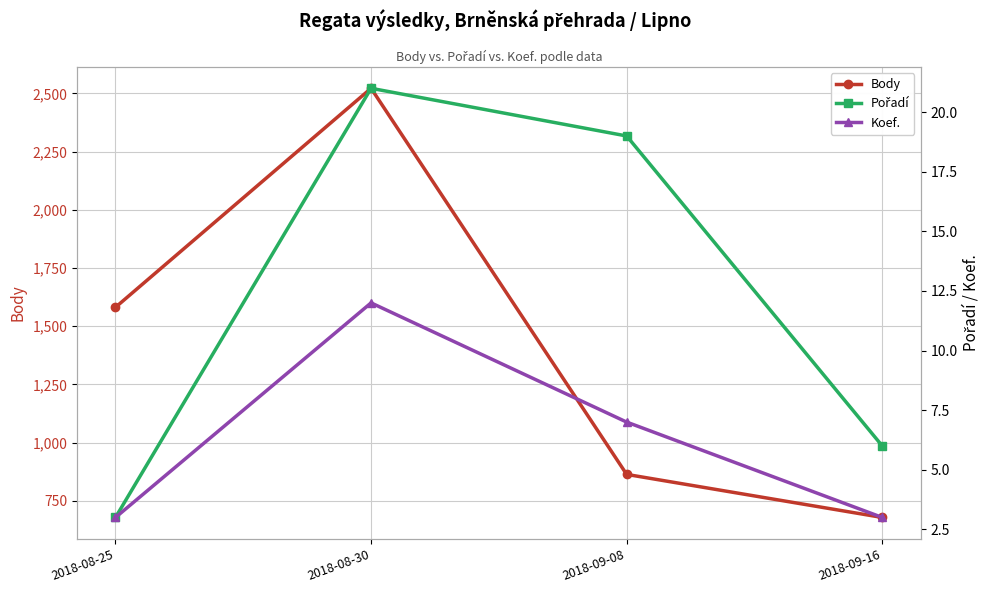

Reading left to right, list all the values displayed in this chart.

Body: 1581	2522	863	678
Pořadí: 3	21	19	6
Koef.: 3	12	7	3